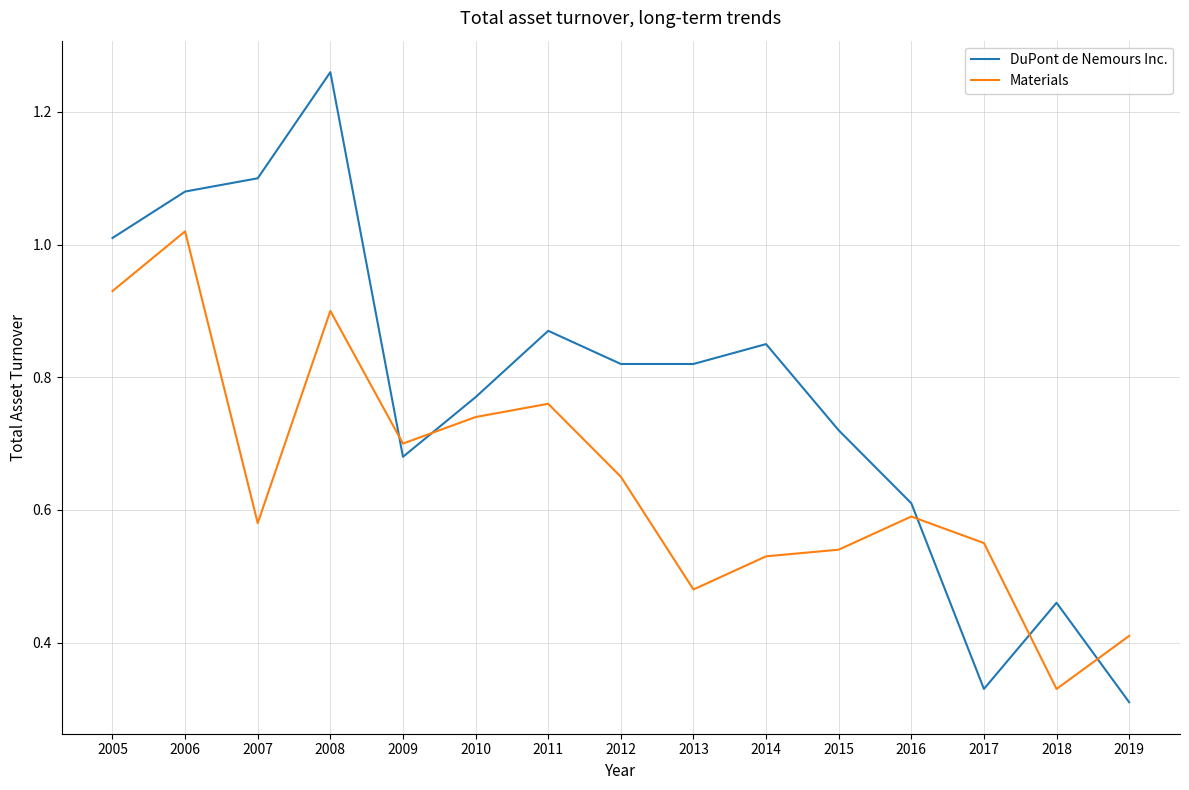

Is the value of Materials at 2009 greater than the value of DuPont de Nemours Inc. at 2006?

No